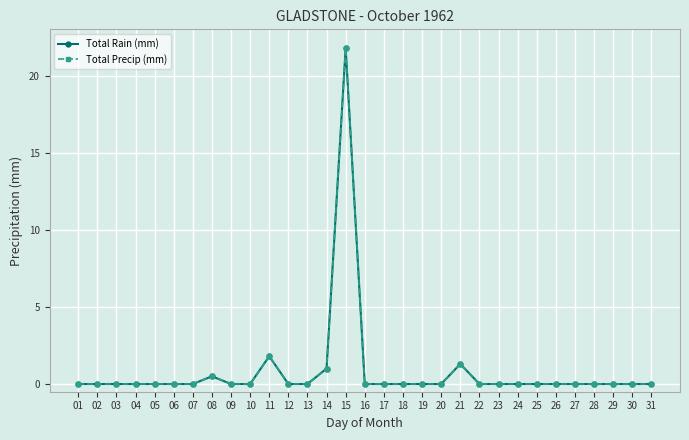

True or false: Total Precip (mm) and Total Rain (mm) cross at least once.

False